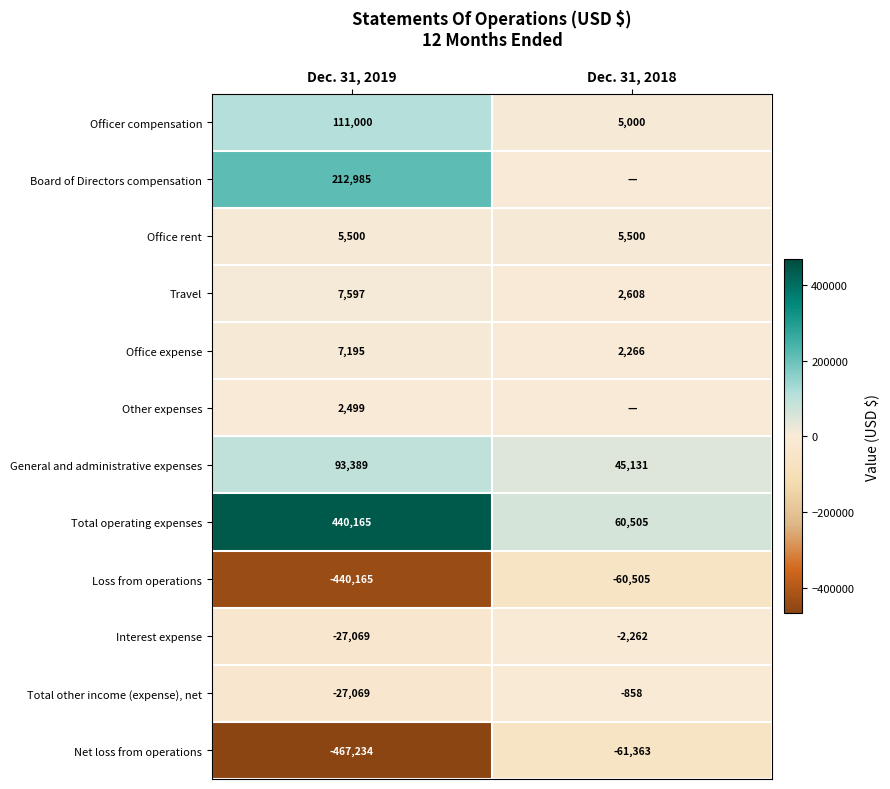

List the labels in order of Interest expense value, largest first.

Dec. 31, 2018, Dec. 31, 2019